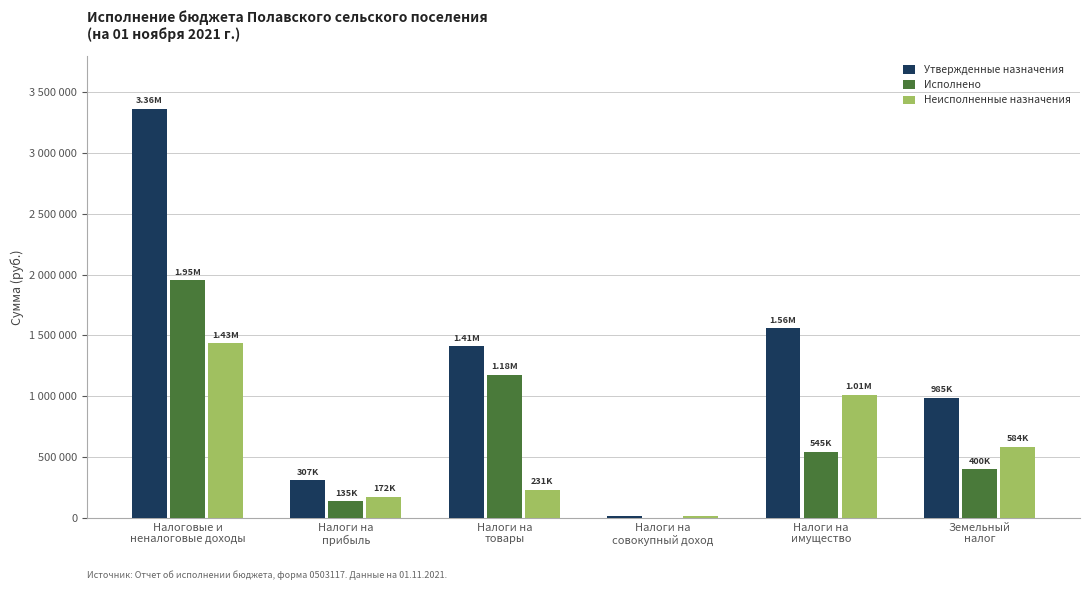

Read the Неисполненные назначения value at Налоговые и
неналоговые доходы.

1433579.9